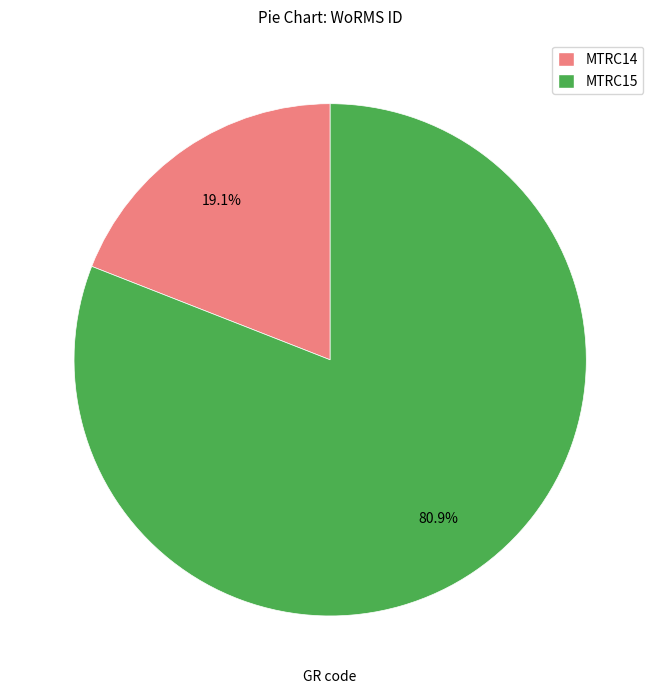

What portion of the pie excludes MTRC14?

80.9%